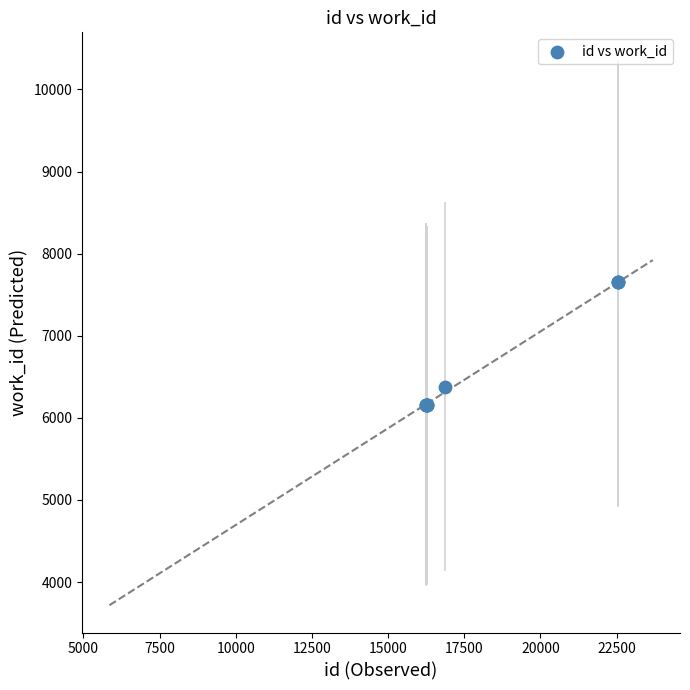

What Y value in the scatter plot is closest to 6906?

6375